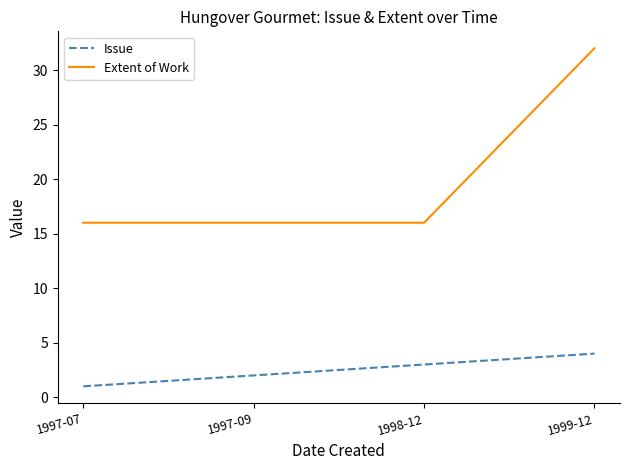

How many values in the Issue series are below 3?

2